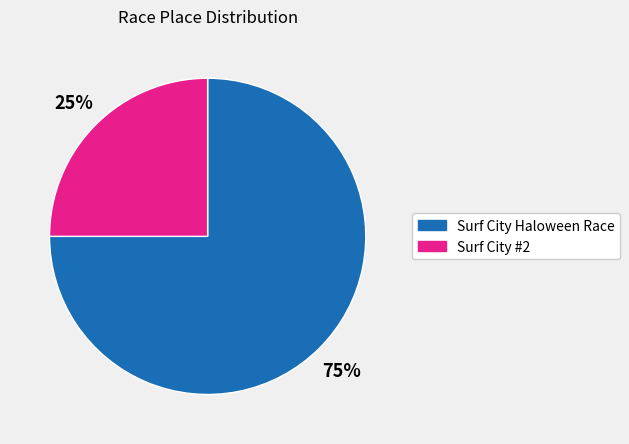

Which category accounts for the majority?

Surf City Haloween Race